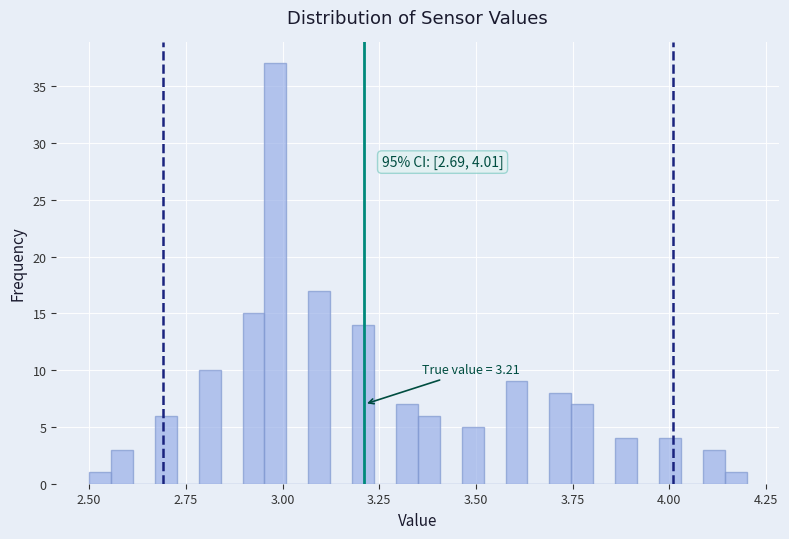

Around what value on the x-axis is the tallest bar? Give the approximate position of its centre, as read against the axis.

3.00